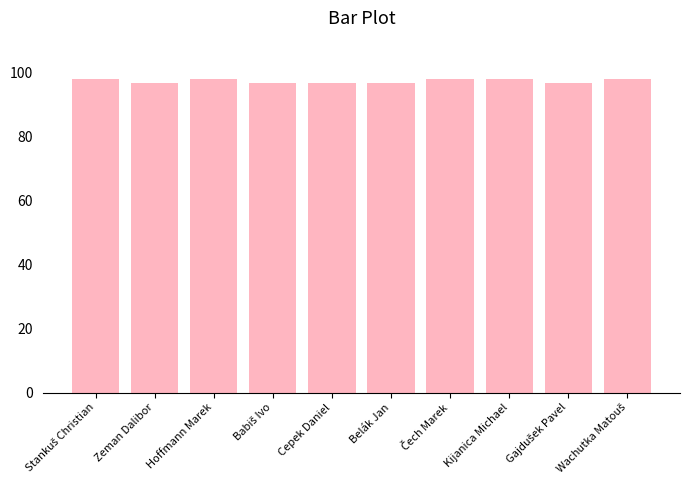

What is the maximum value shown in the chart?

98